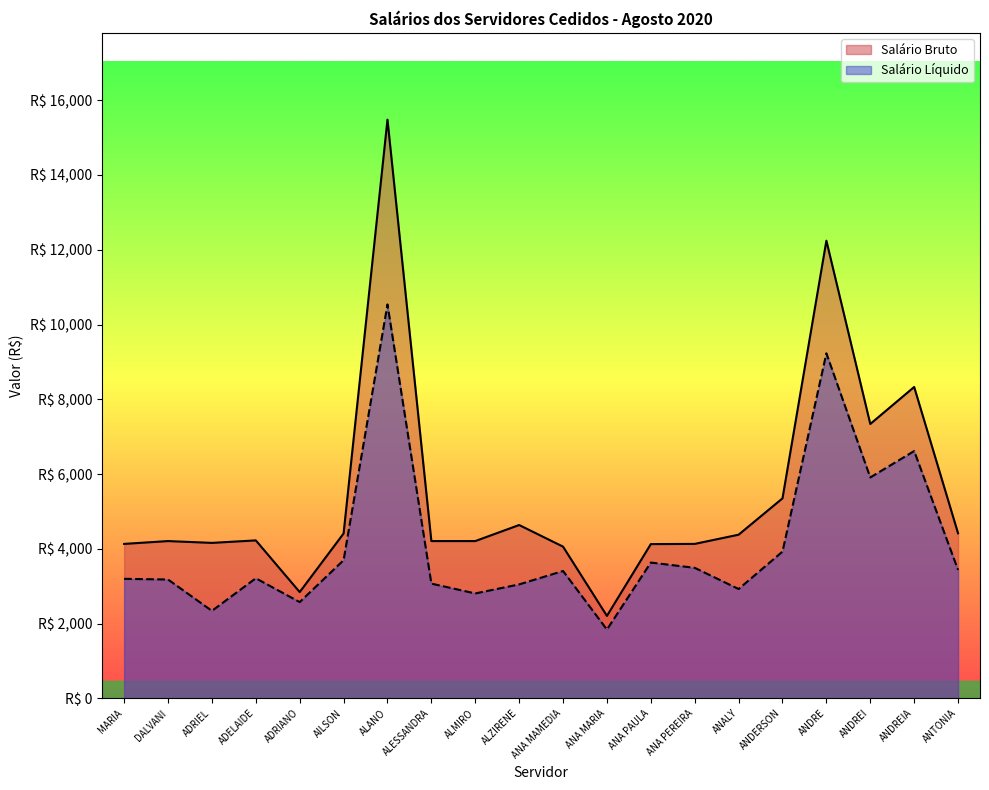

What is the value of the Salário Bruto point at the 2nd from the left?

4206.4